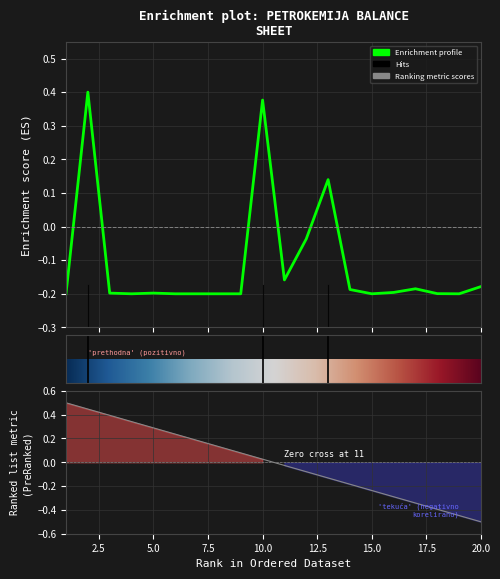

Which label corresponds to the smallest value in the chart?

1